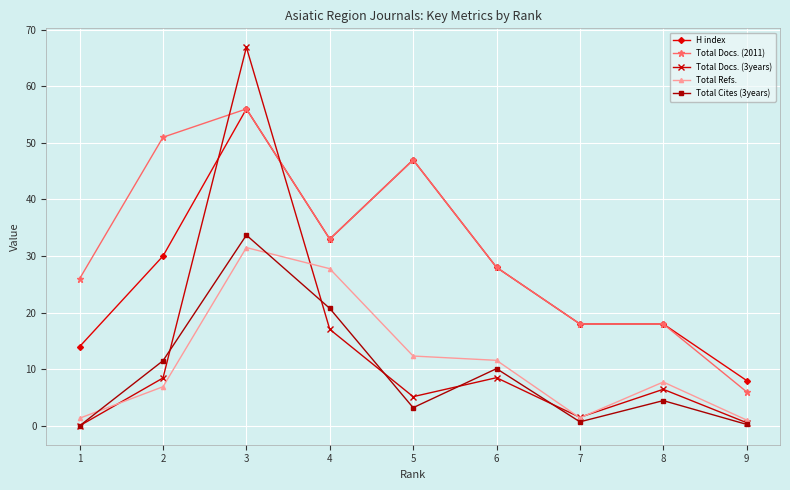

What are all the series names shown in the legend?

H index, Total Docs. (2011), Total Docs. (3years), Total Refs., Total Cites (3years)